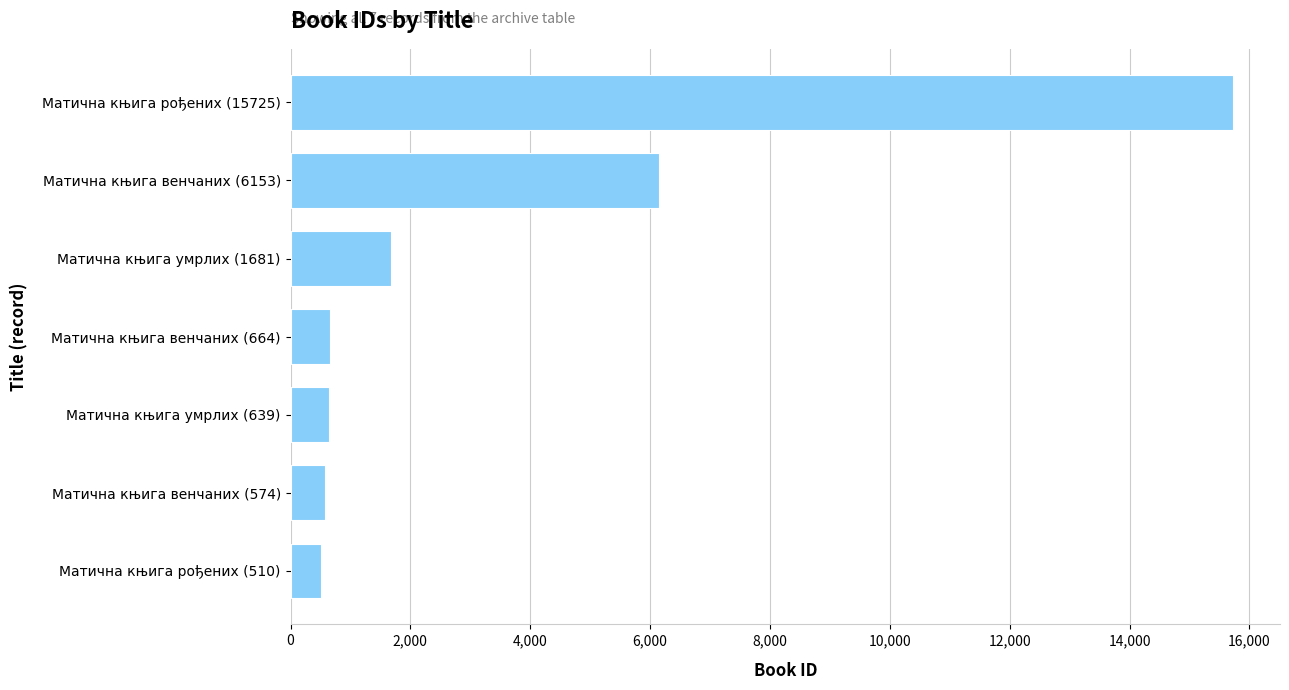

What is the greatest value displayed?

15725